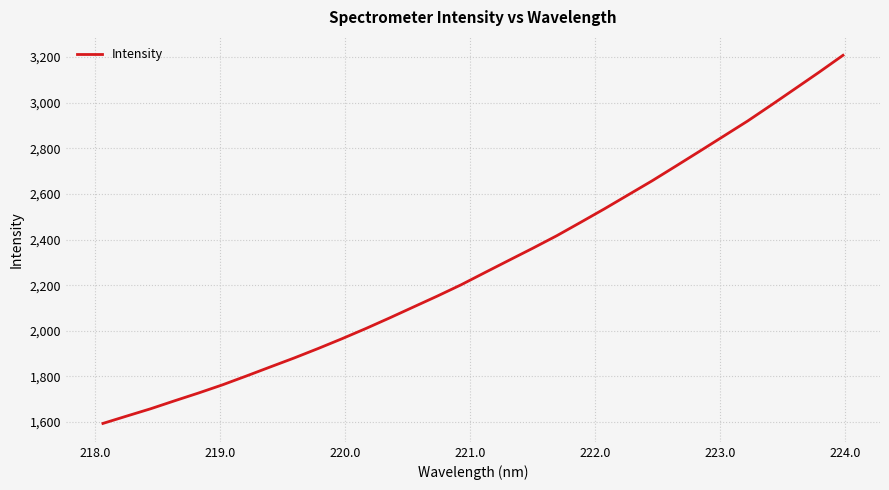

What is the minimum value shown in the chart?

1593.8